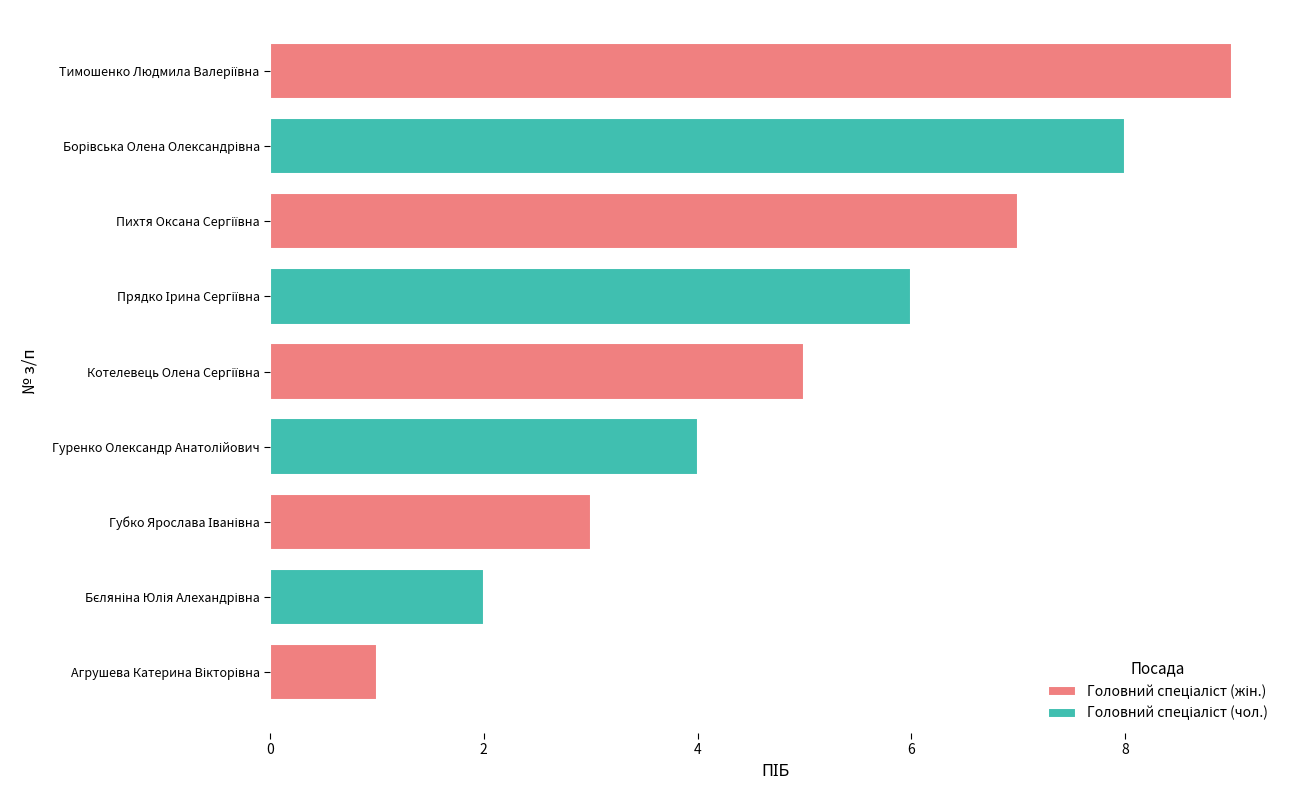

What is the difference between the values at Губко Ярослава Іванівна and Гуренко Олександр Анатолійович?

1